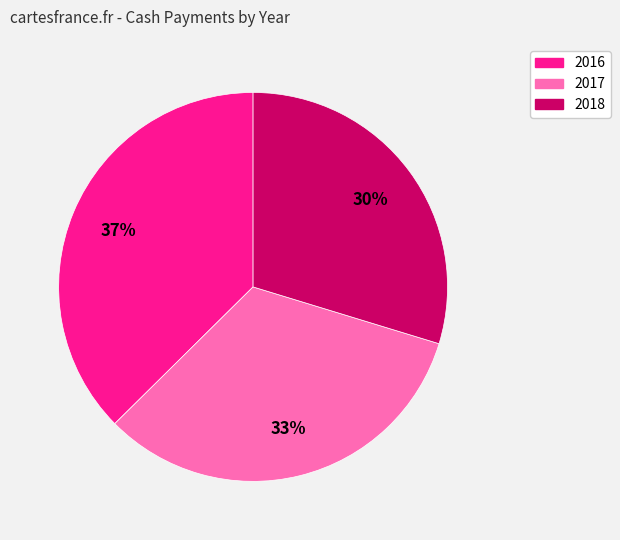

Rank the categories by value from lowest to highest.

2018, 2017, 2016